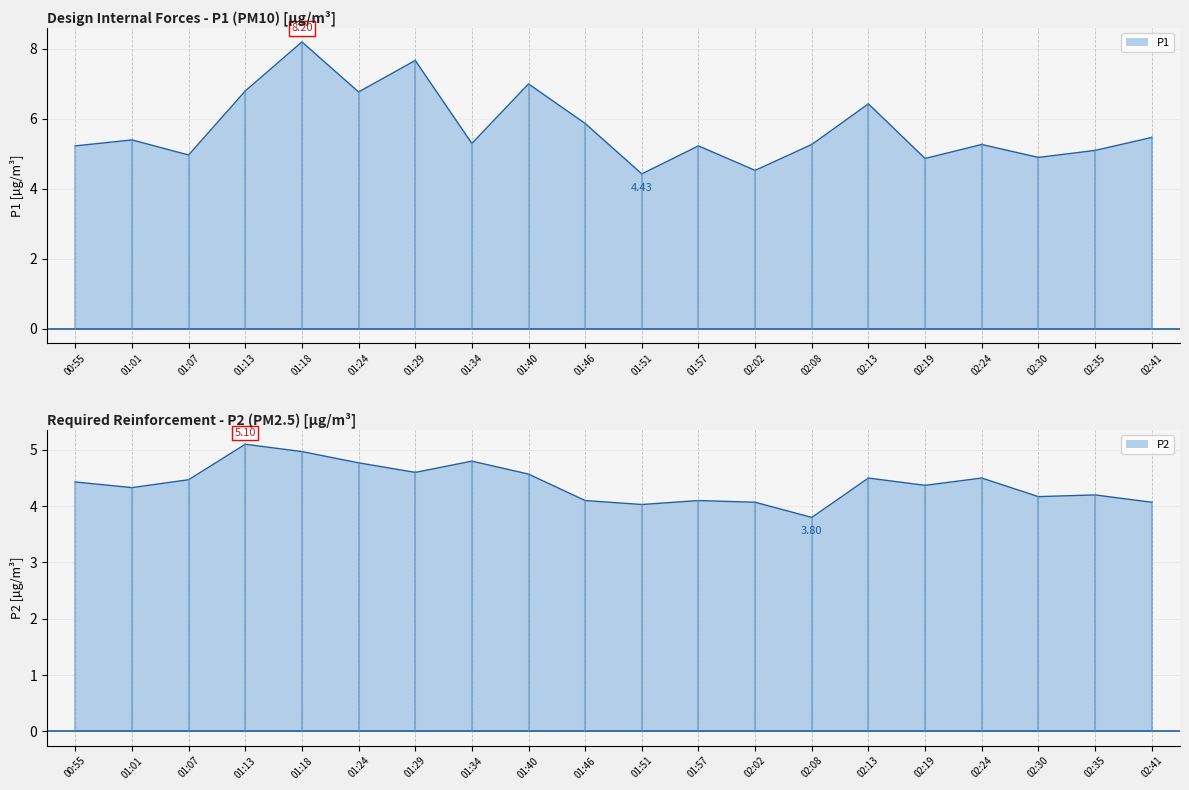

Which series has the largest range (max minus min)?

P1